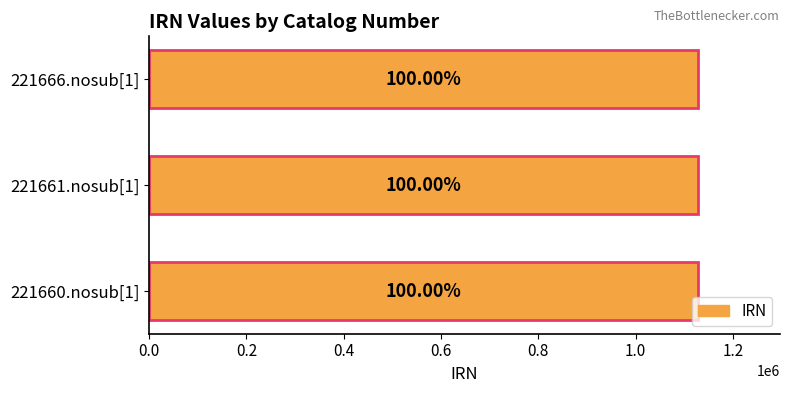

What is the average value?

1127820